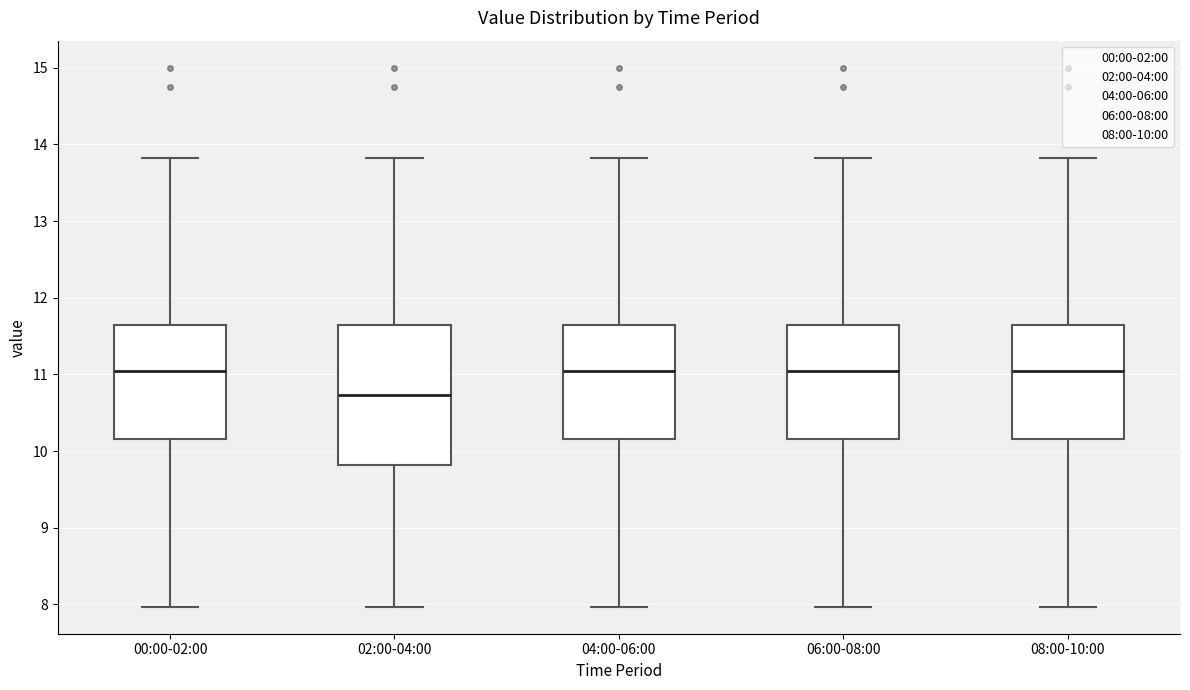

Reading left to right, transcribe this box plot: for each box, give where its median line is, the range the box spans, and where its two whiskers end, as read against the y-axis. The values are not printed on the chart, so give them approximately, as read against the axis.

00:00-02:00: median 11.0, box 10.2 to 11.6, whiskers 8.0 to 13.8
02:00-04:00: median 10.7, box 9.8 to 11.6, whiskers 8.0 to 13.8
04:00-06:00: median 11.0, box 10.2 to 11.6, whiskers 8.0 to 13.8
06:00-08:00: median 11.0, box 10.2 to 11.6, whiskers 8.0 to 13.8
08:00-10:00: median 11.0, box 10.2 to 11.6, whiskers 8.0 to 13.8